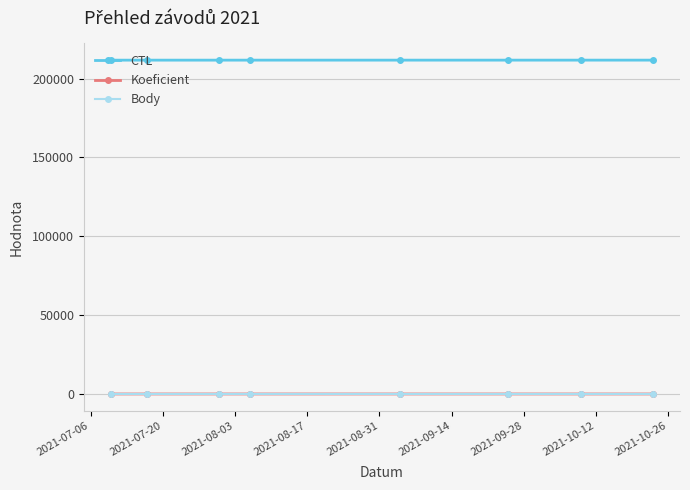

True or false: Body and CTL cross at least once.

False